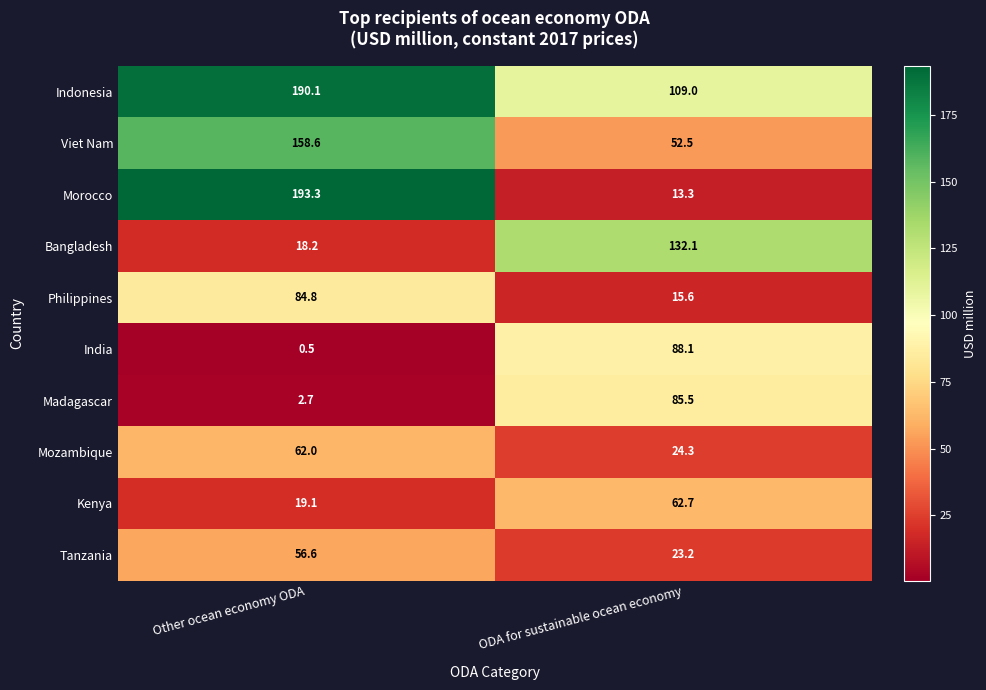

Where is Philippines nearest to the value 50?

ODA for sustainable ocean economy